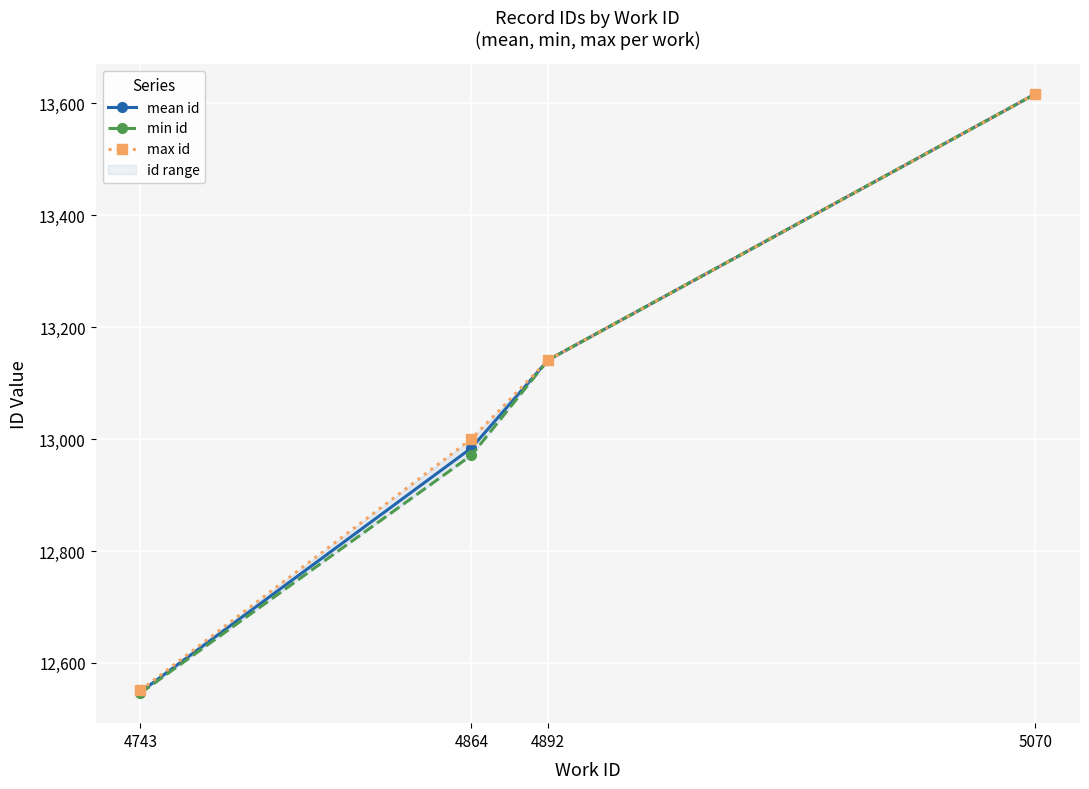

At which label does max id reach its minimum?

4743